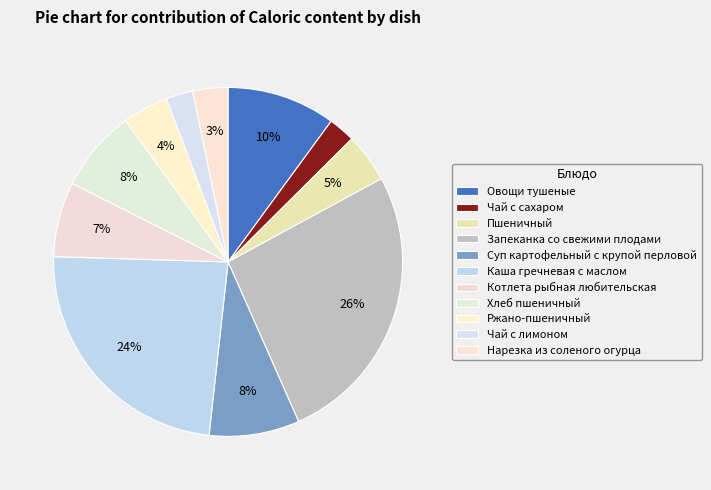

How many segments does this pie chart have?

11